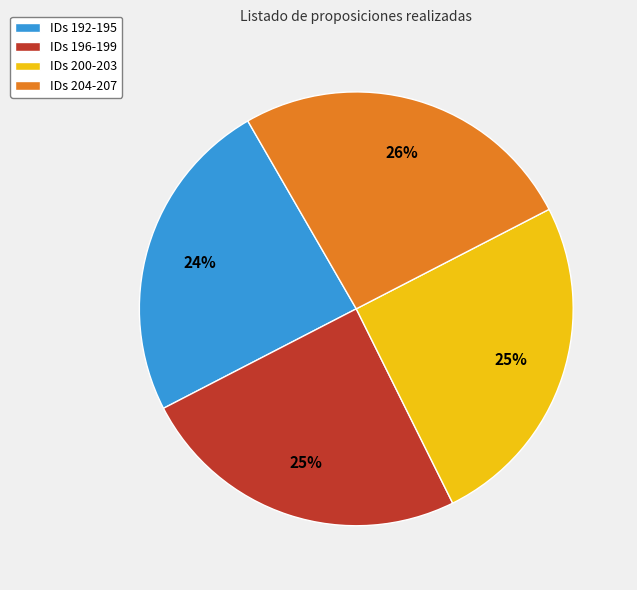

Count the number of slices in the pie.

4